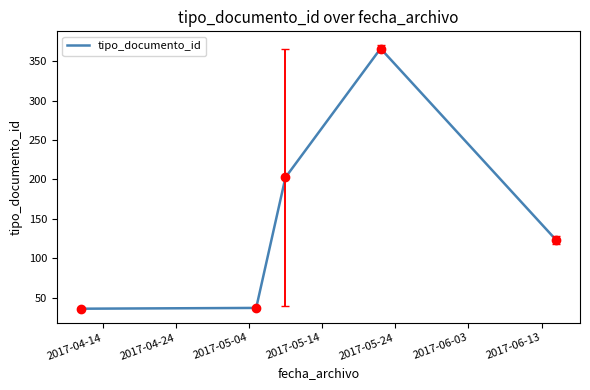

What is the difference between the second highest and minimum values?

166.5